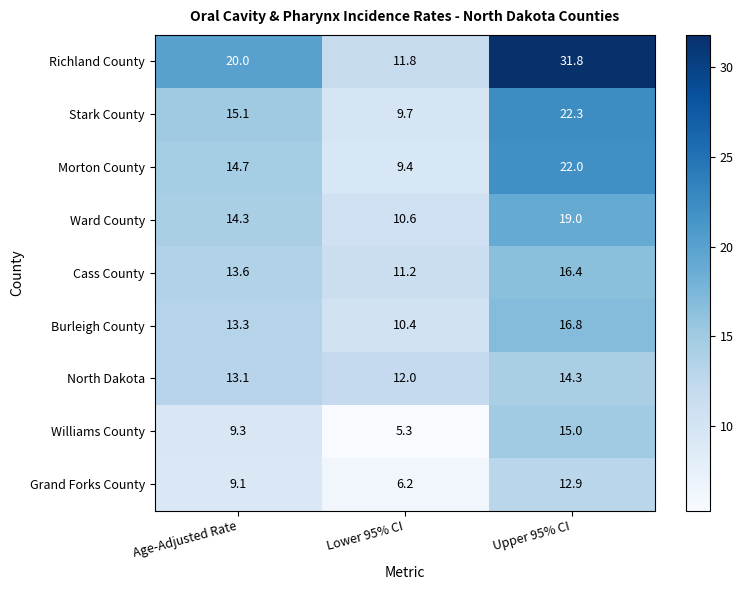

Reading left to right, list all the values displayed in this chart.

Richland County: 20.0	11.8	31.8
Stark County: 15.1	9.7	22.3
Morton County: 14.7	9.4	22.0
Ward County: 14.3	10.6	19.0
Cass County: 13.6	11.2	16.4
Burleigh County: 13.3	10.4	16.8
North Dakota: 13.1	12.0	14.3
Williams County: 9.3	5.3	15.0
Grand Forks County: 9.1	6.2	12.9